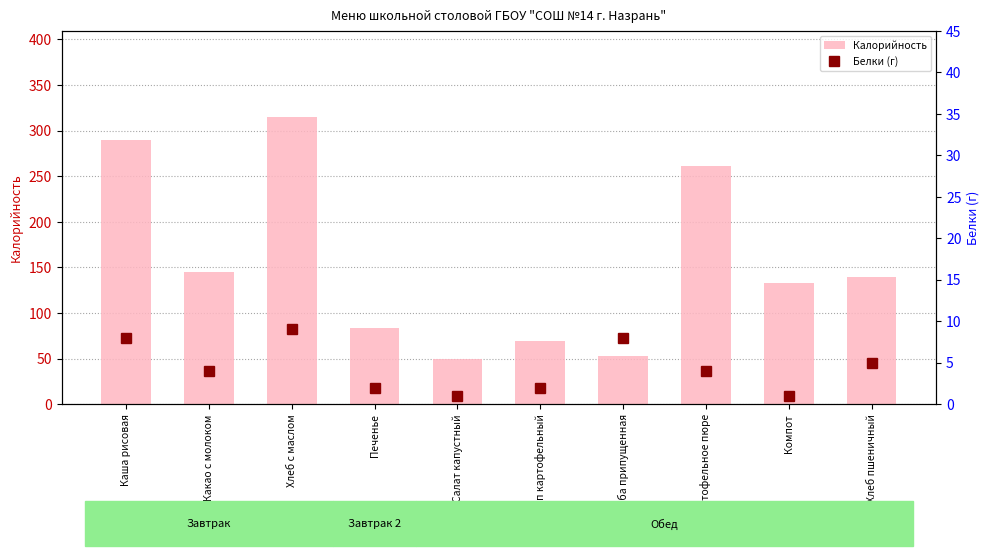

Which series has the widest spread of values?

Калорийность